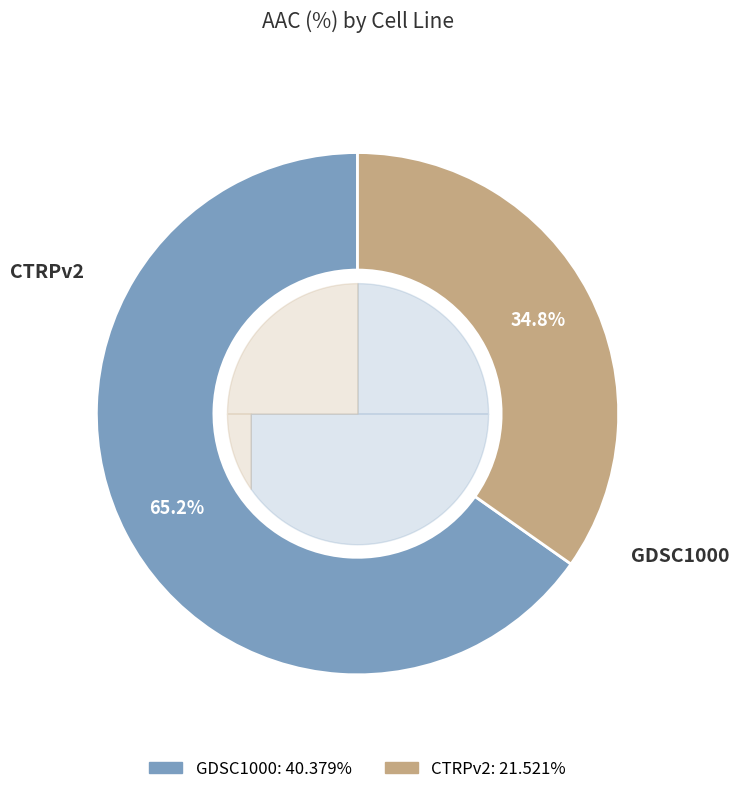

The GDSC1000 slice represents 65% of the pie. True or false?

True